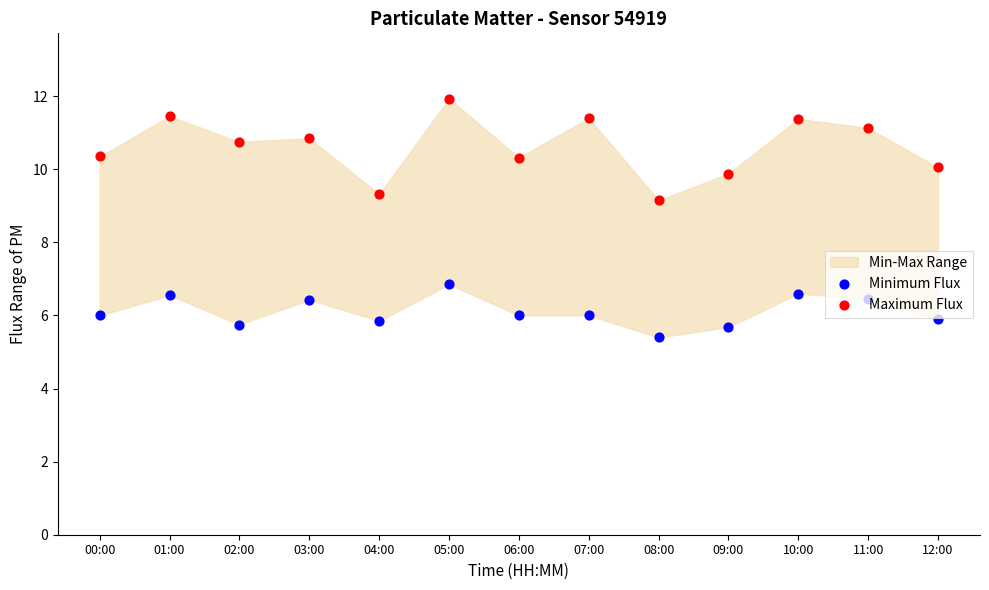

Which series has the widest spread of Y values?

Maximum Flux